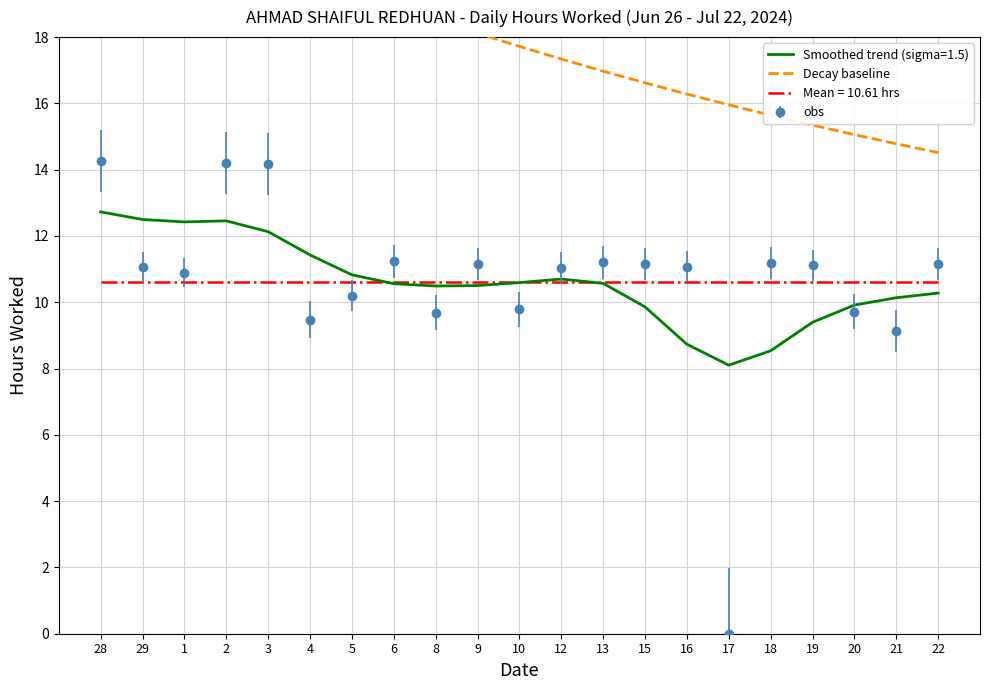

At which label is the value closest to 18?

9